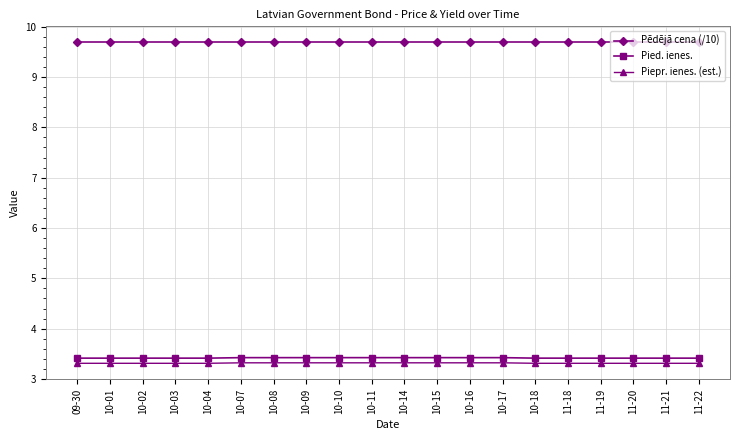

What is the maximum value shown in the chart?

9.7